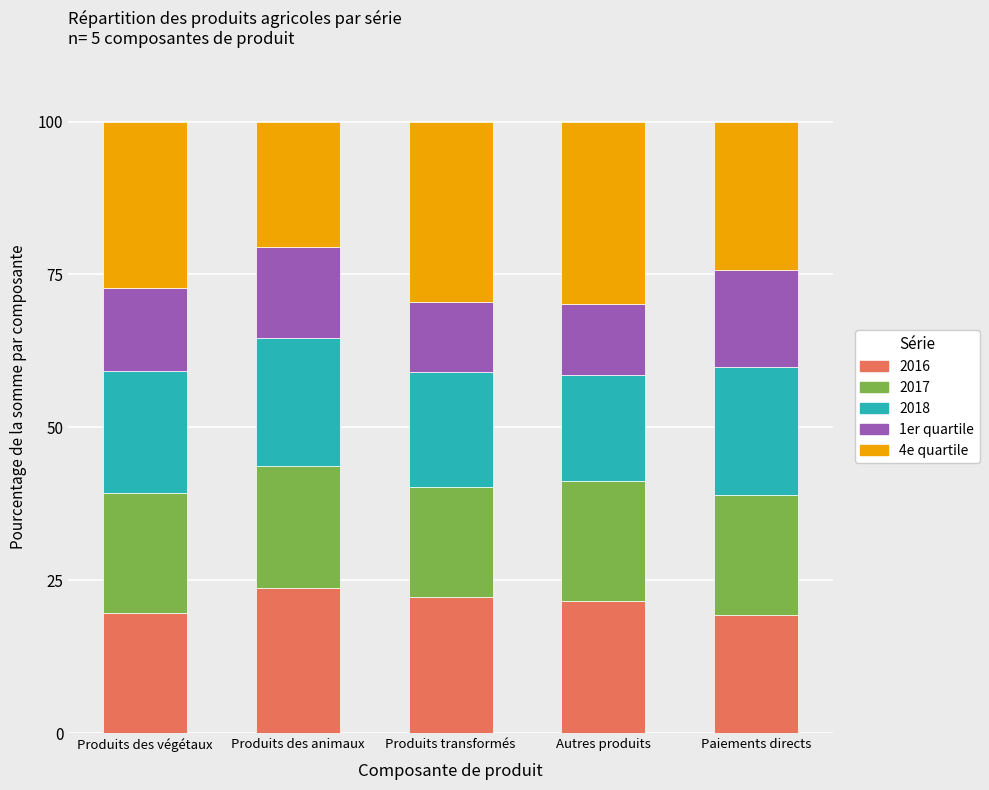

What is the total value across all series at Produits transformés?

100.0